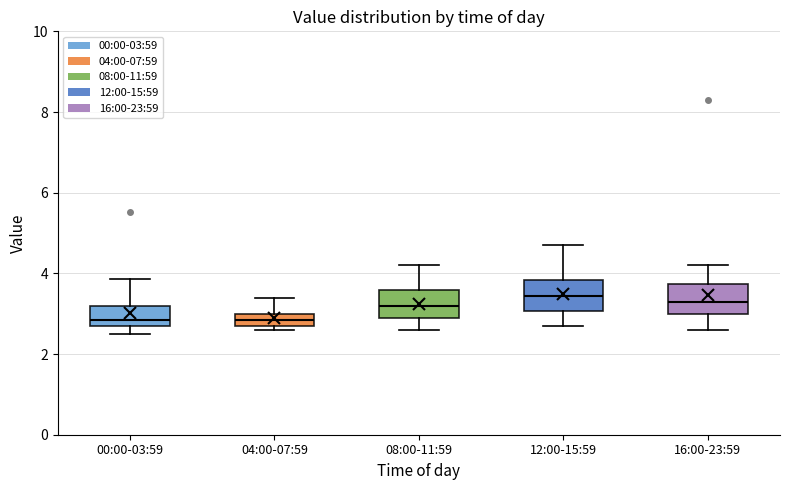

Where does the lower whisker of the box for 12:00-15:59 end on the y-axis? The values are not printed on the chart, so give them approximately, as read against the axis.

2.8